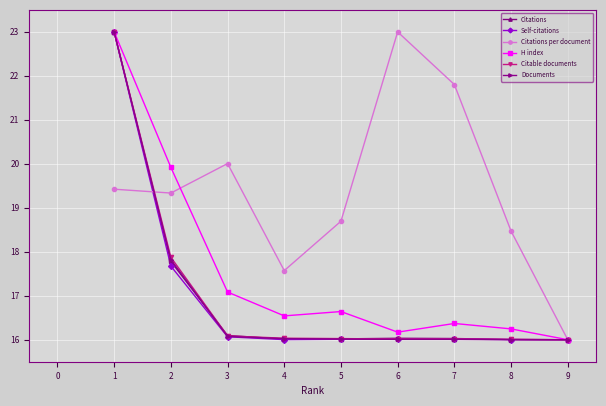

Which series changed the most between 2 and 4?

H index